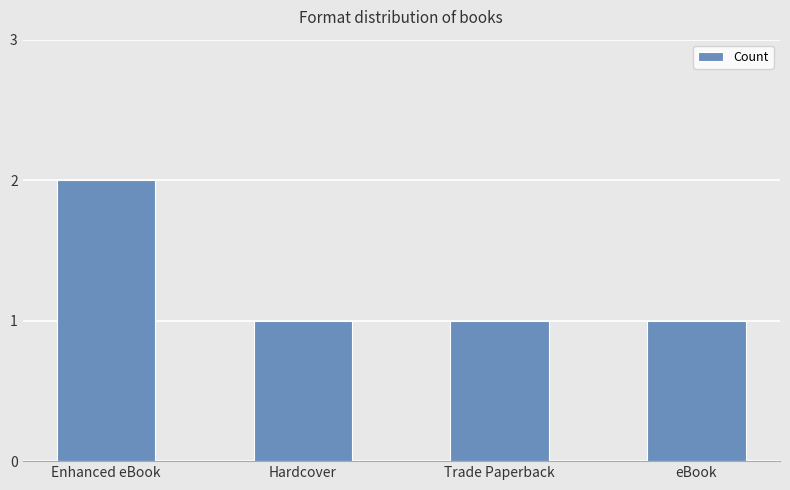

What is the greatest value displayed?

2